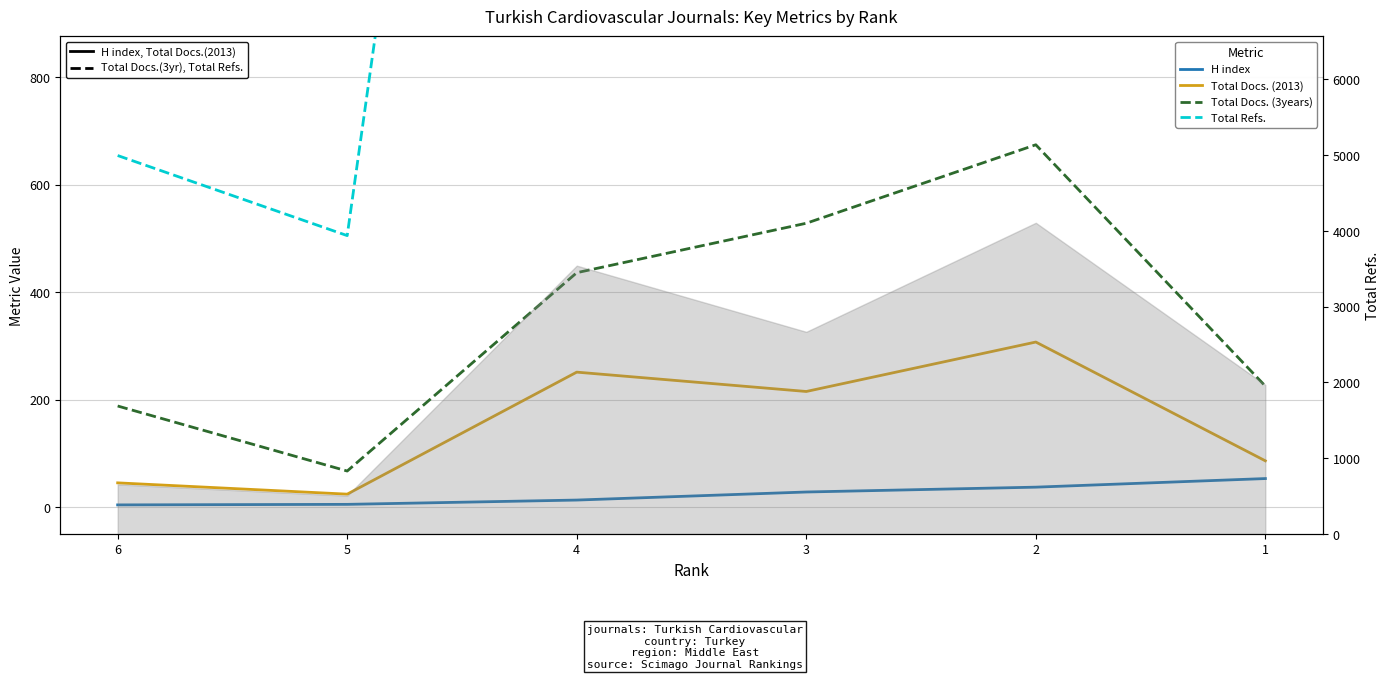

Count the number of categories in the chart.

6